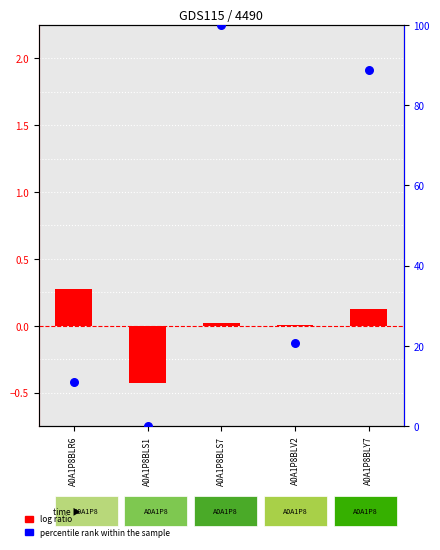

Which series reaches the minimum Y coordinate?

log ratio